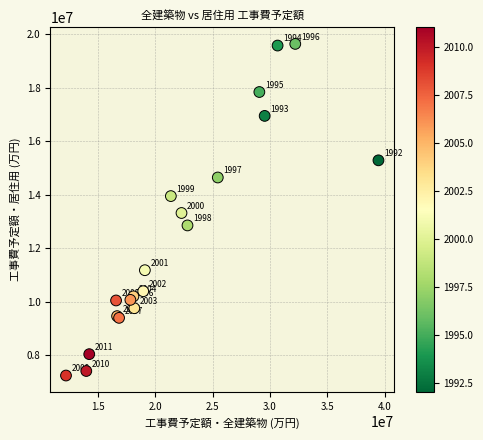

What Y value in the scatter plot is closest to 13437550?

13314808